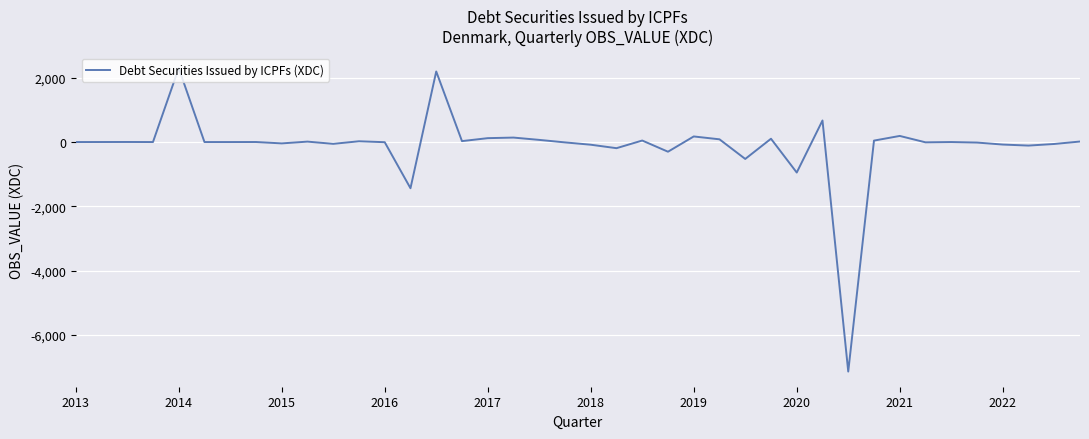

Does the chart display data point markers on the line(s)?

No